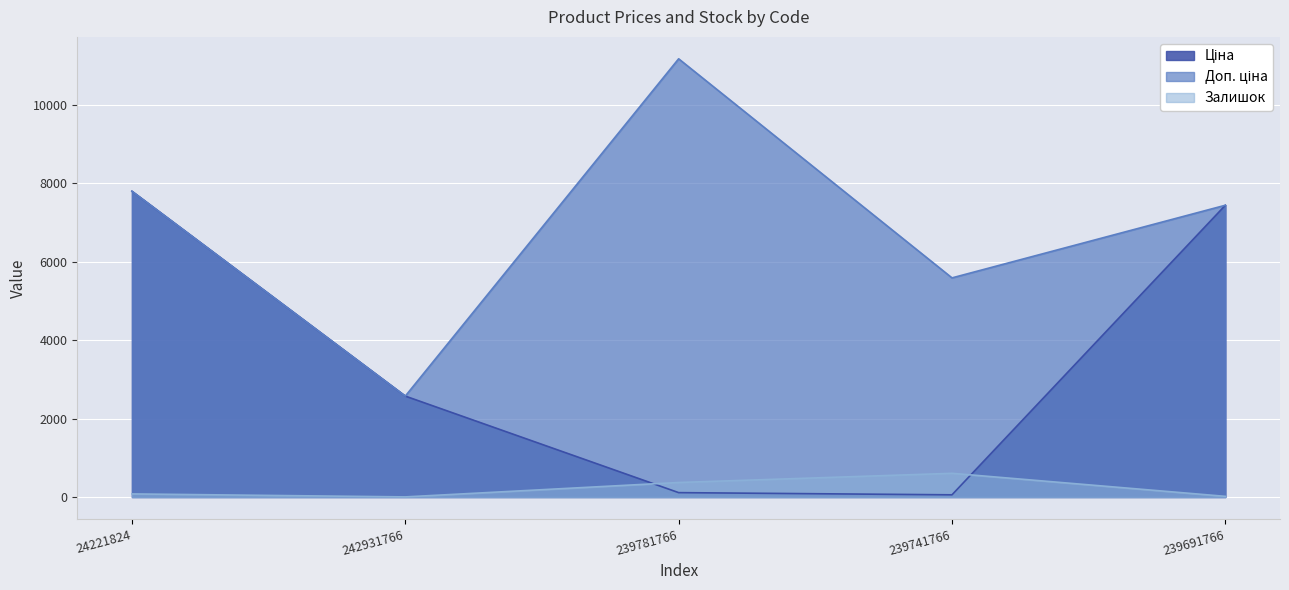

What position from the left is 239781766?

3